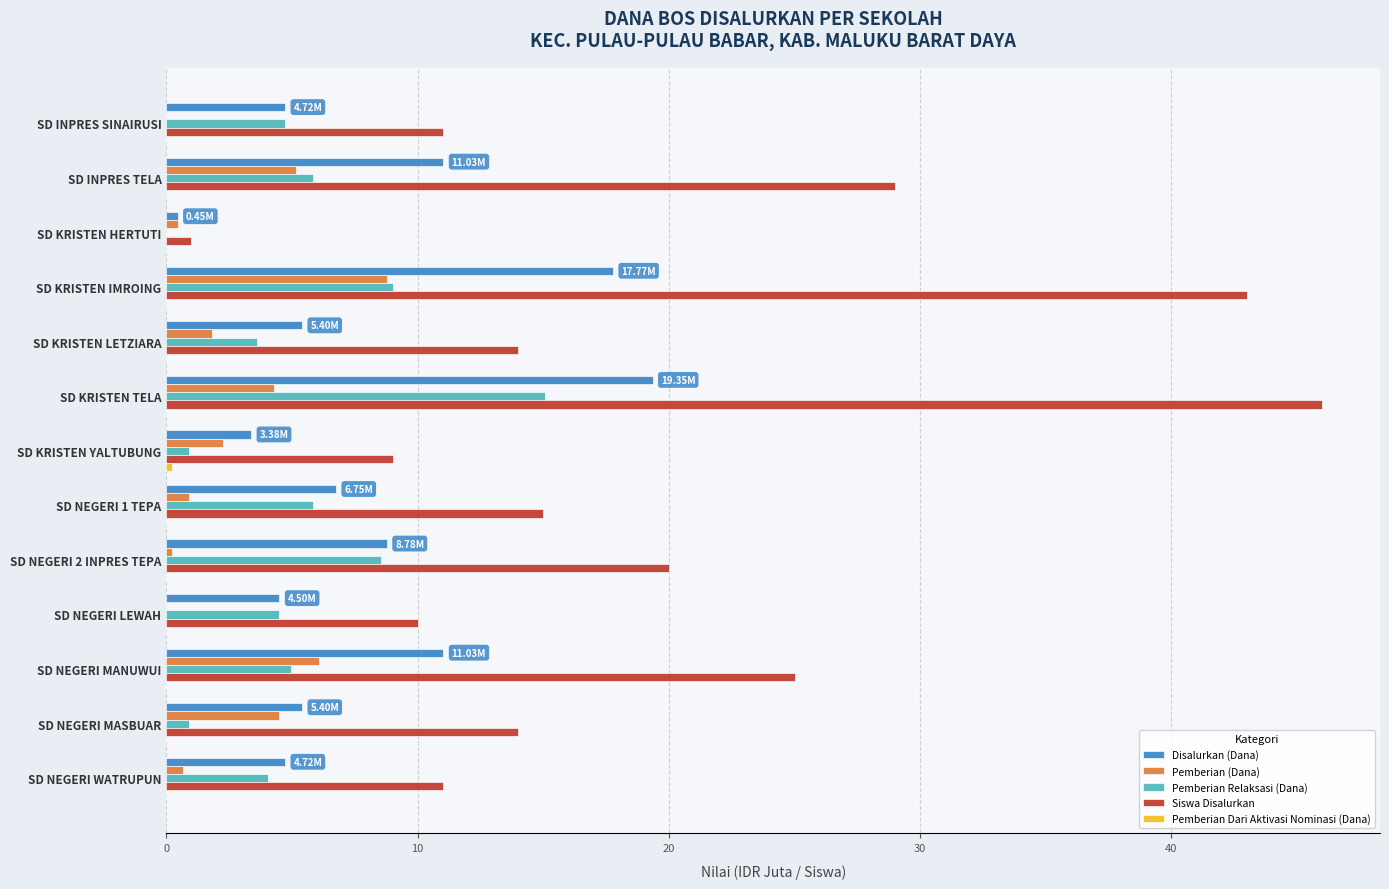

Between SD KRISTEN YALTUBUNG and SD NEGERI 2 INPRES TEPA, which series saw the biggest shift?

Siswa Disalurkan